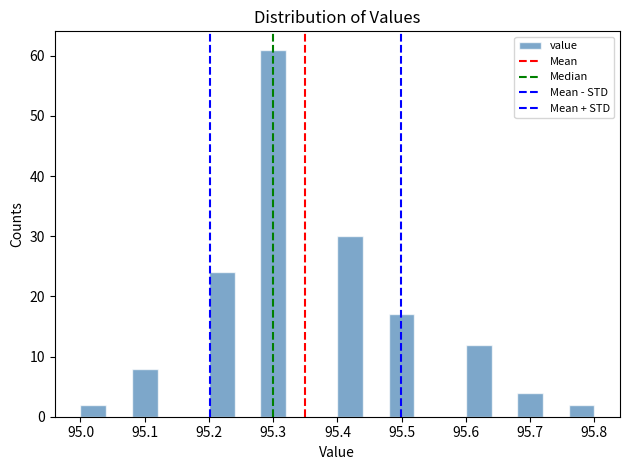

How tall is the bar that spans 95.68 to 95.72 on the x-axis? The values are not printed on the chart, so give them approximately, as read against the axis.

4